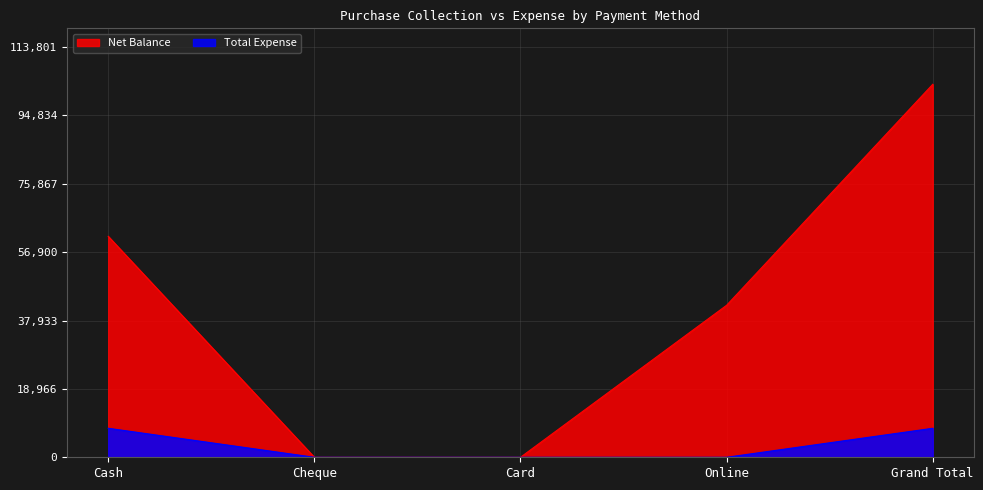

Between Cash and Card, which series saw the biggest shift?

Net Balance